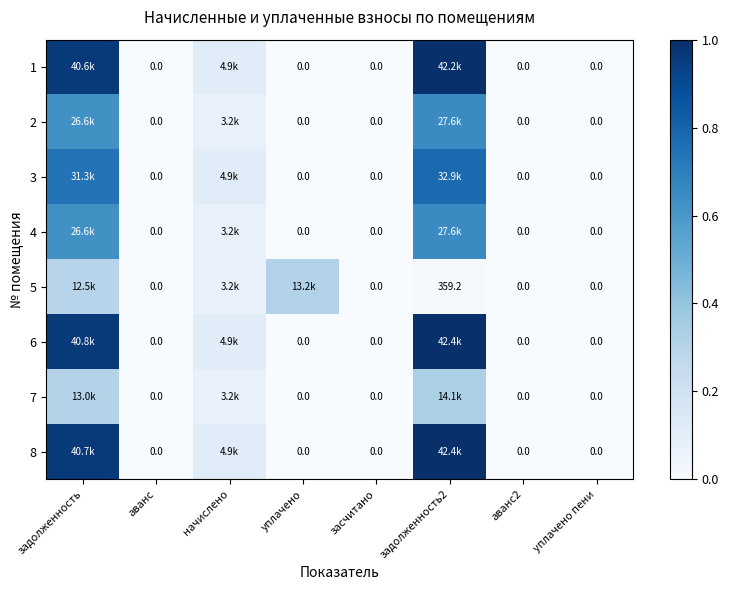

At which category does the chart reach its minimum across all series?

аванс